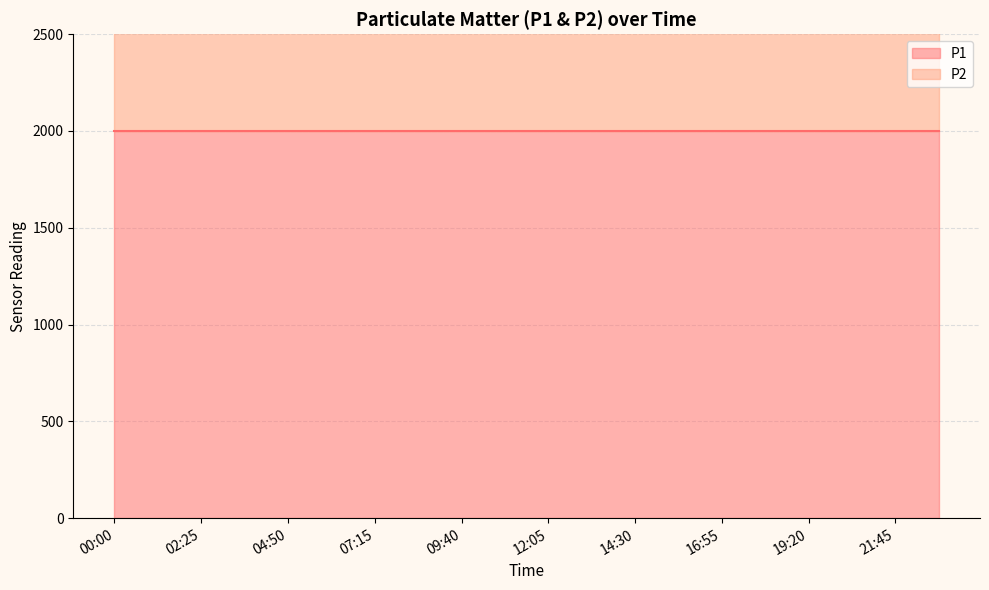

Which series has the largest total across all categories?

P1